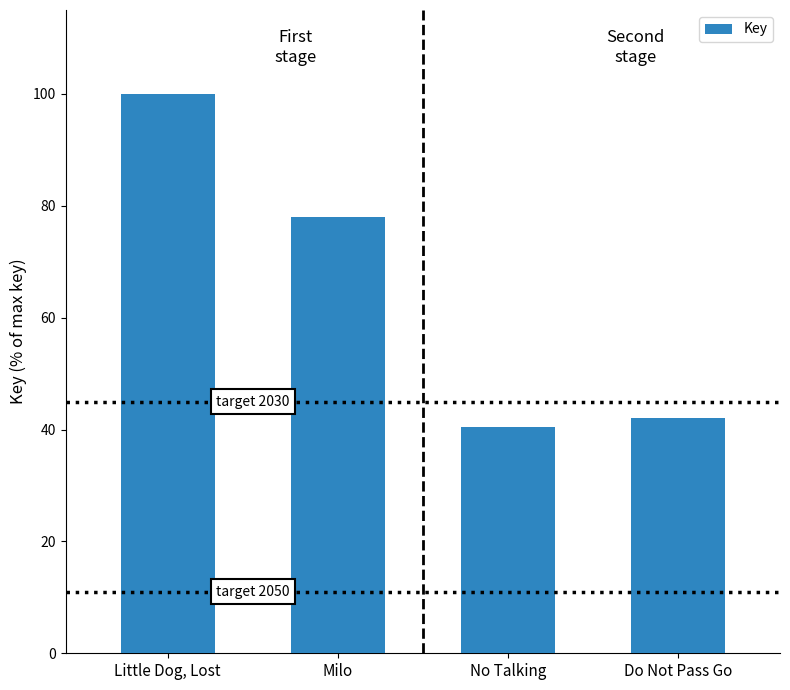

What is the value of the 4th bar from the left?

42.1